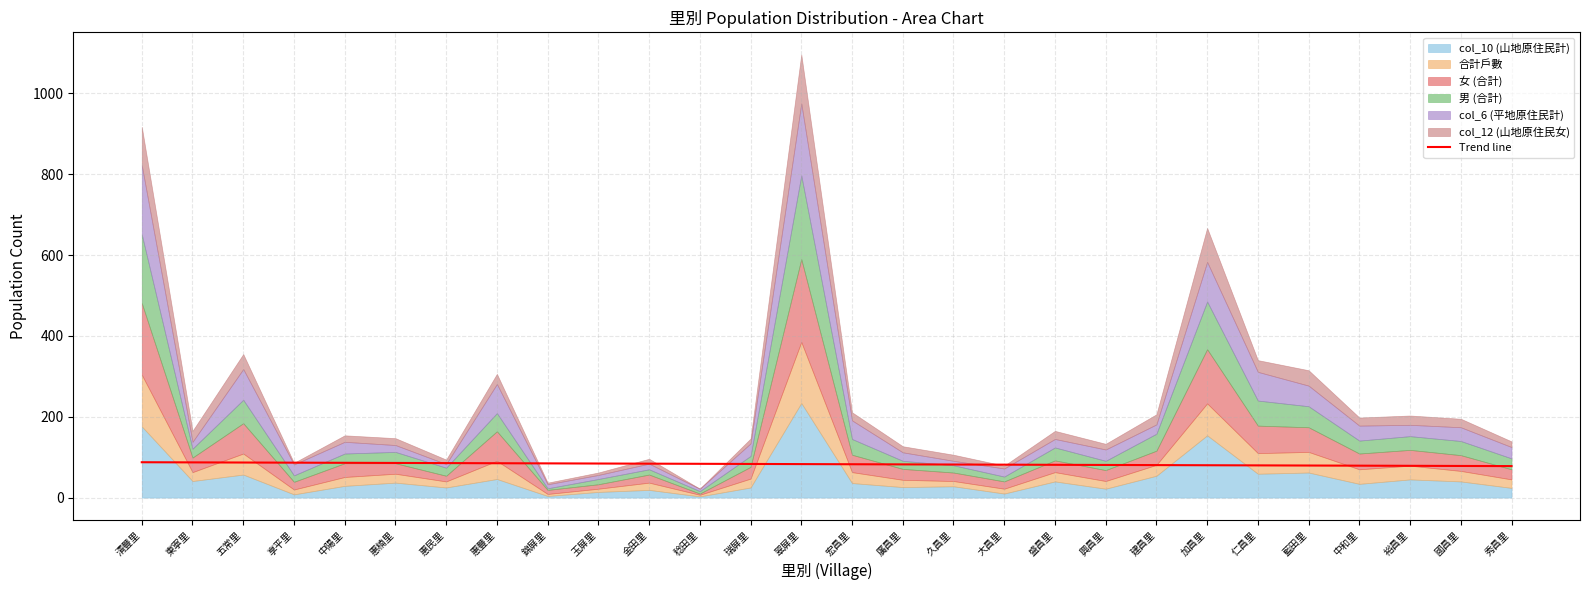

True or false: Trend line has a value of 85.3 at 惠民里.

True